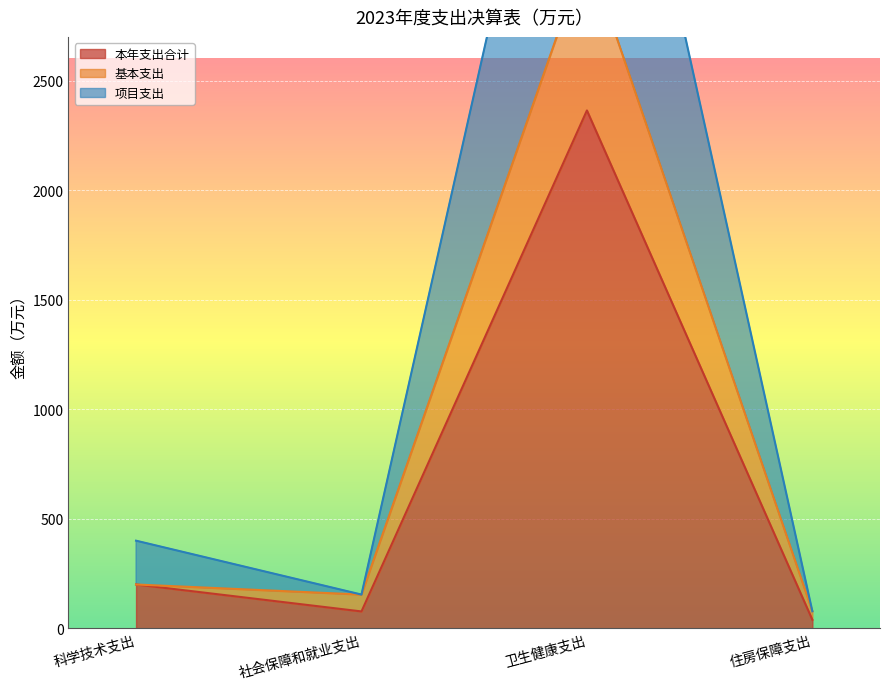

The 基本支出 series shows 110.1 at 住房保障支出. True or false?

False